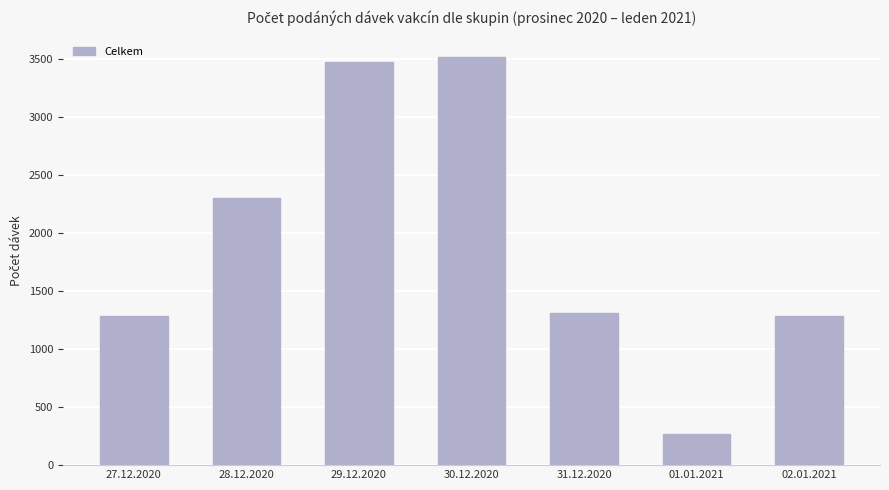

Does the chart contain stacked bars?

No